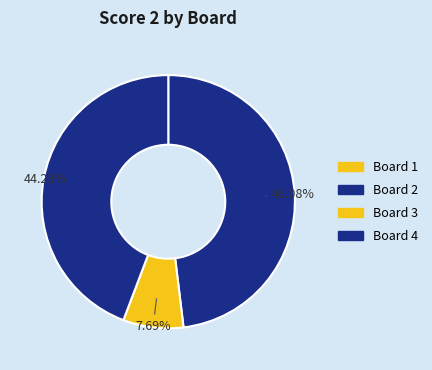

Is it true that Board 3 is 14% of the pie?

False